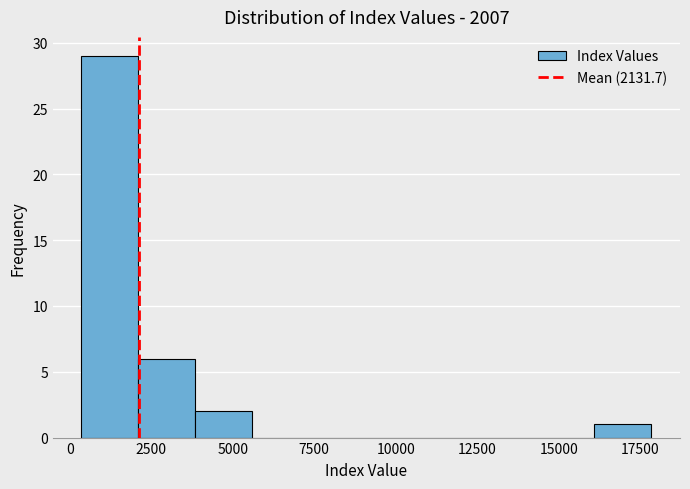

Around what value on the x-axis is the tallest bar? Give the approximate position of its centre, as read against the axis.

1000